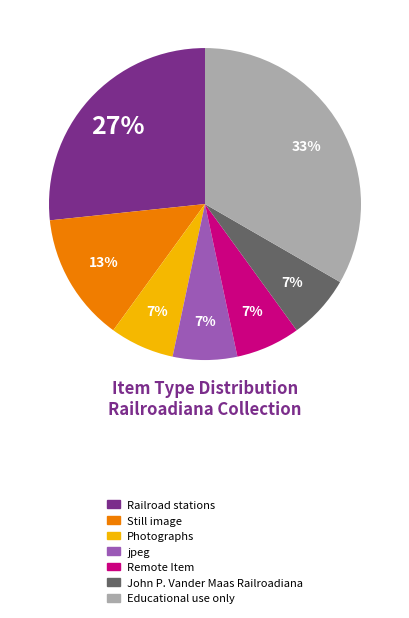

To the nearest percent, what is the average slice percentage?

14%